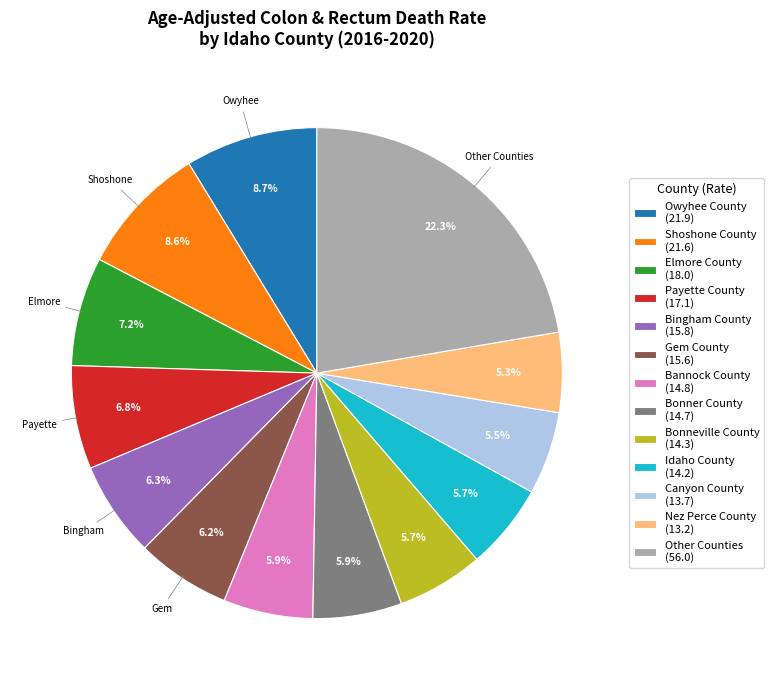

How many segments does this pie chart have?

13